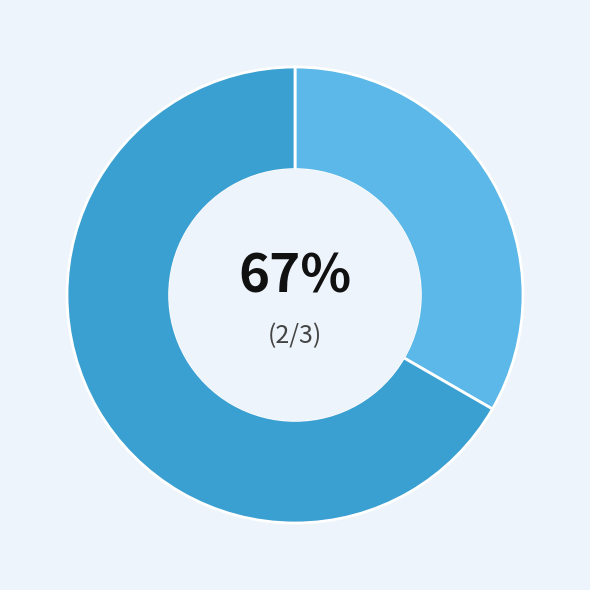

To the nearest percent, what portion does Чоловіча represent?

33%